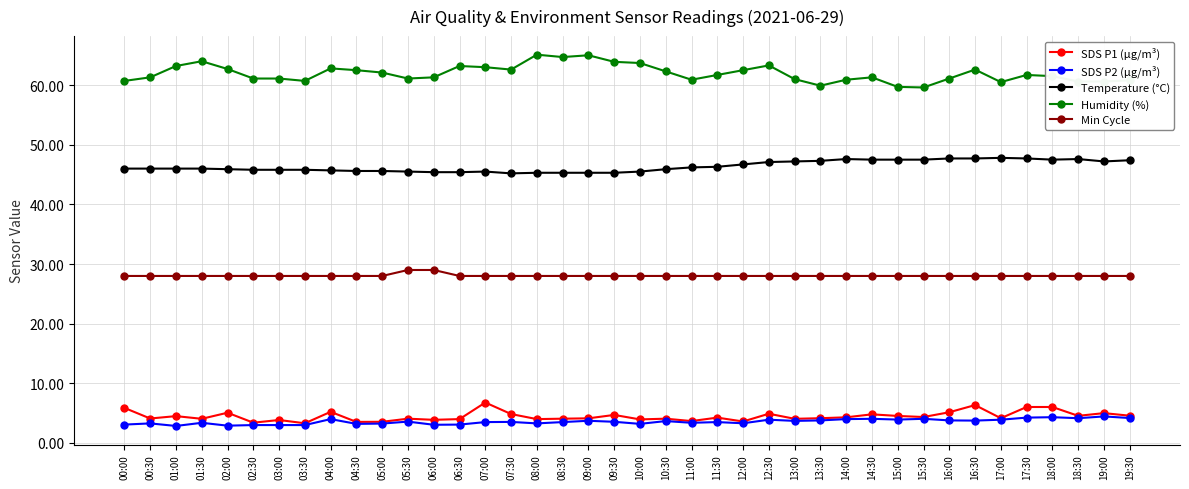

Is it true that SDS P2 (µg/m³) equals 1.2 at 19:30?

False